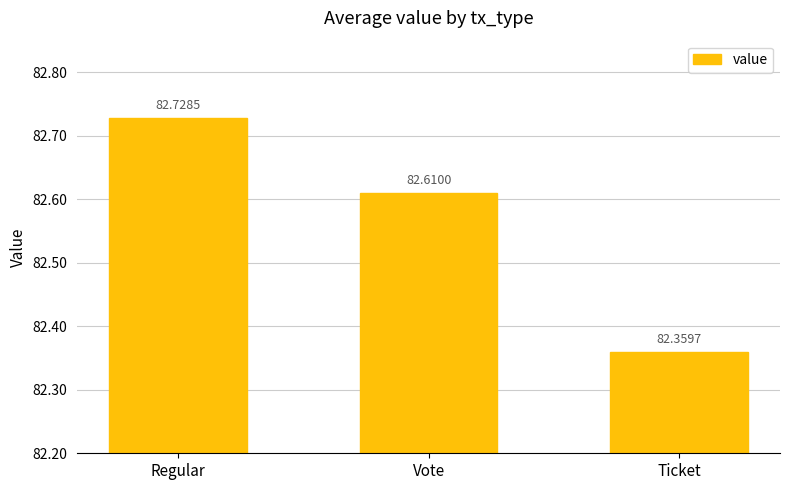

Which label corresponds to the largest value in the chart?

Regular